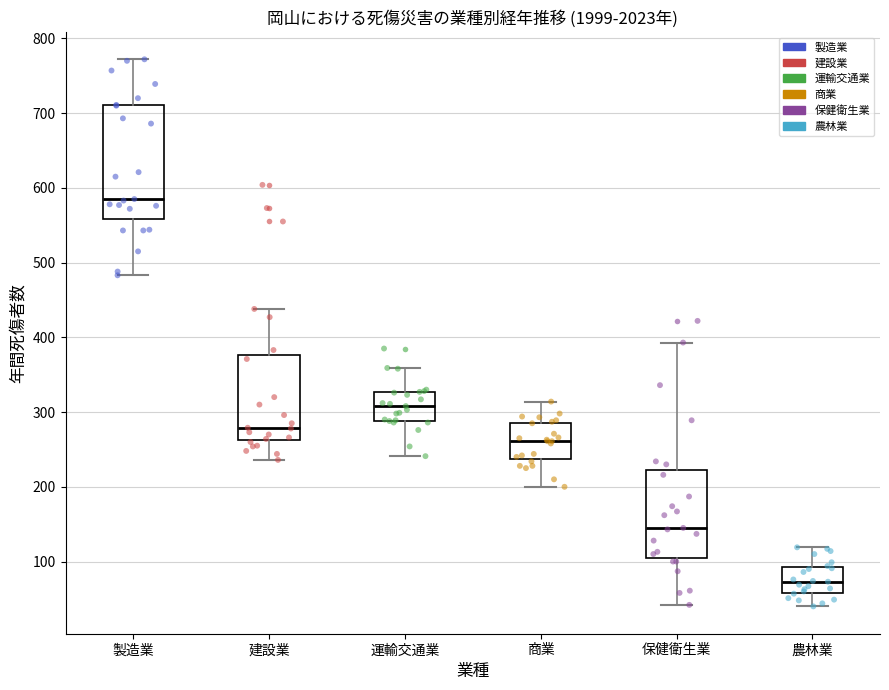

Where does the median line of the box for 製造業 sit on the y-axis? The values are not printed on the chart, so give them approximately, as read against the axis.

590